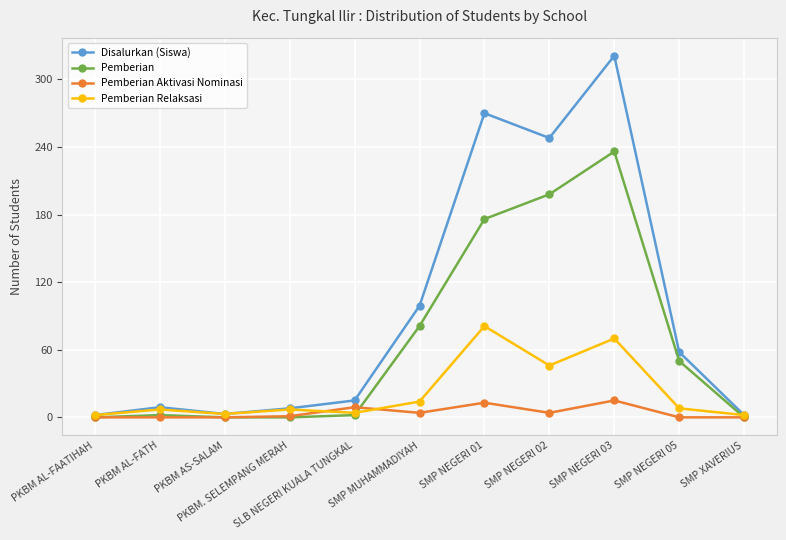

What is the label of the 1st point from the left?

PKBM AL-FAATIHAH